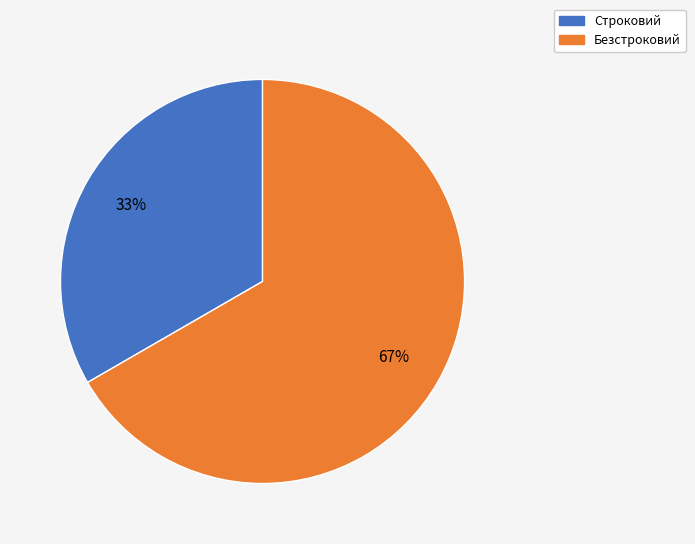

Rank the categories by value from highest to lowest.

Безстроковий, Строковий